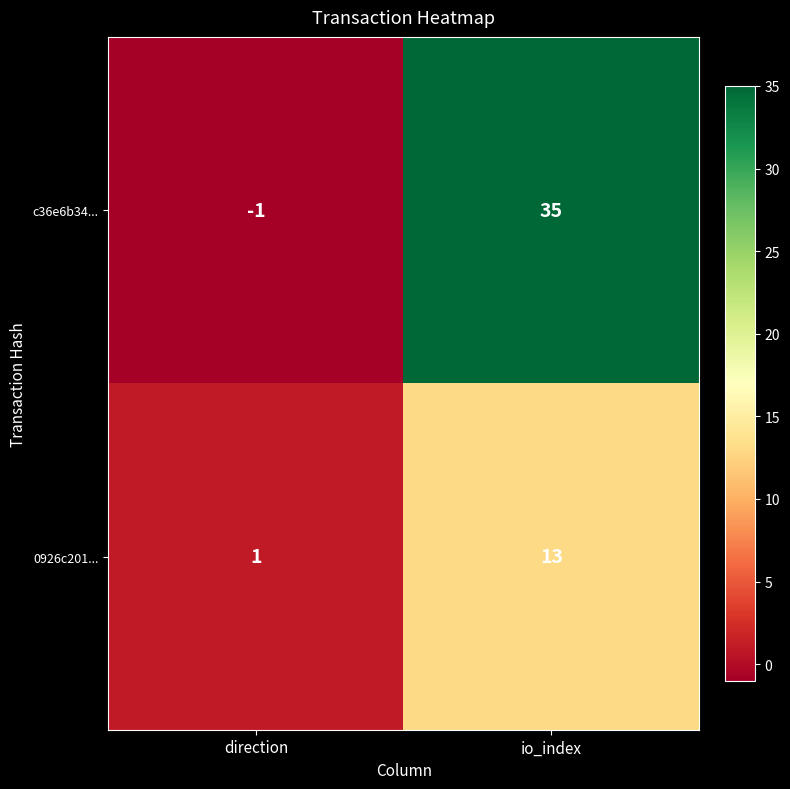

The value of 0926c201... at direction is 2. True or false?

False